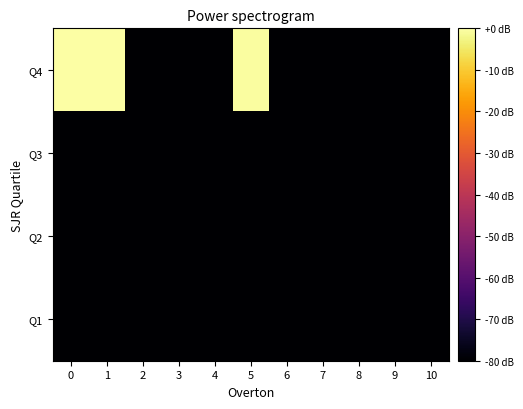

Reading left to right, list all the values displayed in this chart.

Q1: 0=-80.0	1=-80.0	2=-80.0	3=-80.0	4=-80.0	5=-80.0	6=-80.0	7=-80.0	8=-80.0	9=-80.0	10=-80.0
Q2: 0=-80.0	1=-80.0	2=-80.0	3=-80.0	4=-80.0	5=-80.0	6=-80.0	7=-80.0	8=-80.0	9=-80.0	10=-80.0
Q3: 0=-80.0	1=-80.0	2=-80.0	3=-80.0	4=-80.0	5=-80.0	6=-80.0	7=-80.0	8=-80.0	9=-80.0	10=-80.0
Q4: 0=0.0	1=-0.3	2=-80.0	3=-80.0	4=-80.0	5=-0.5	6=-80.0	7=-80.0	8=-80.0	9=-80.0	10=-80.0